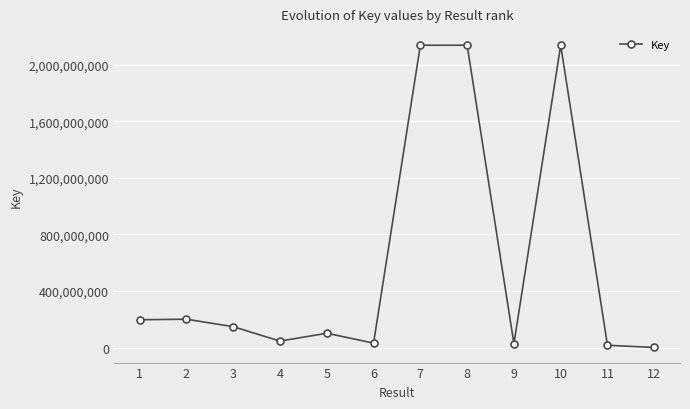

The chart shows a value of 2137660460 at 8. True or false?

True